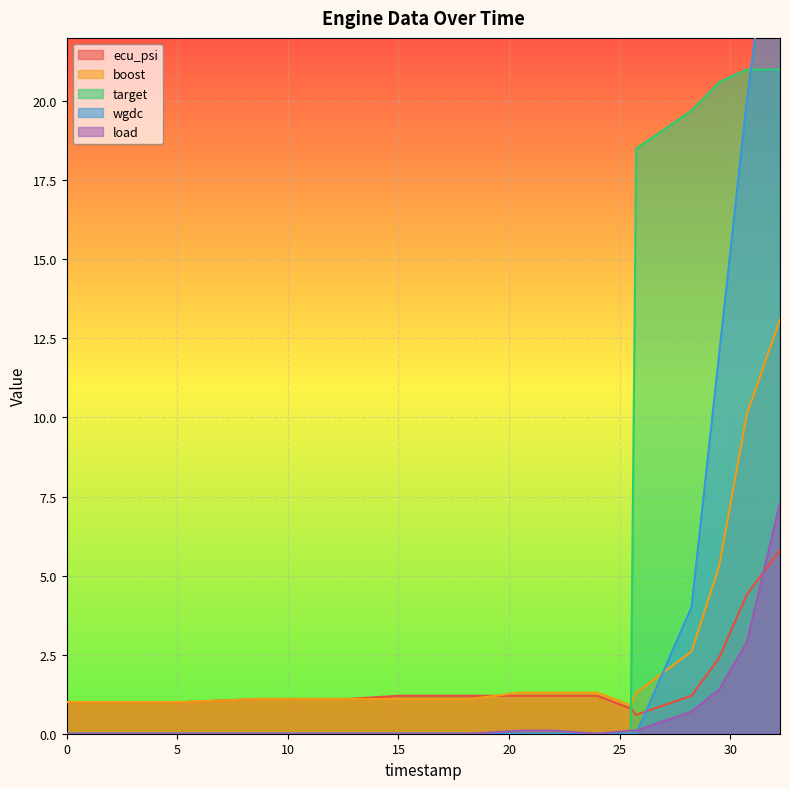

At which label does ecu_psi first exceed 1?

8.75